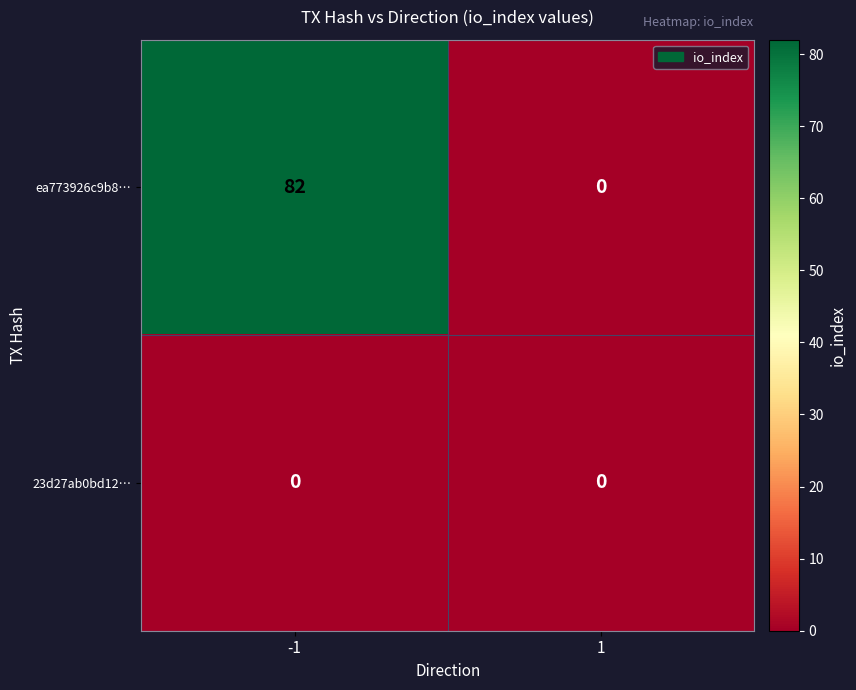

List the series in order of their peak value, highest first.

ea773926c9b8…, 23d27ab0bd12…